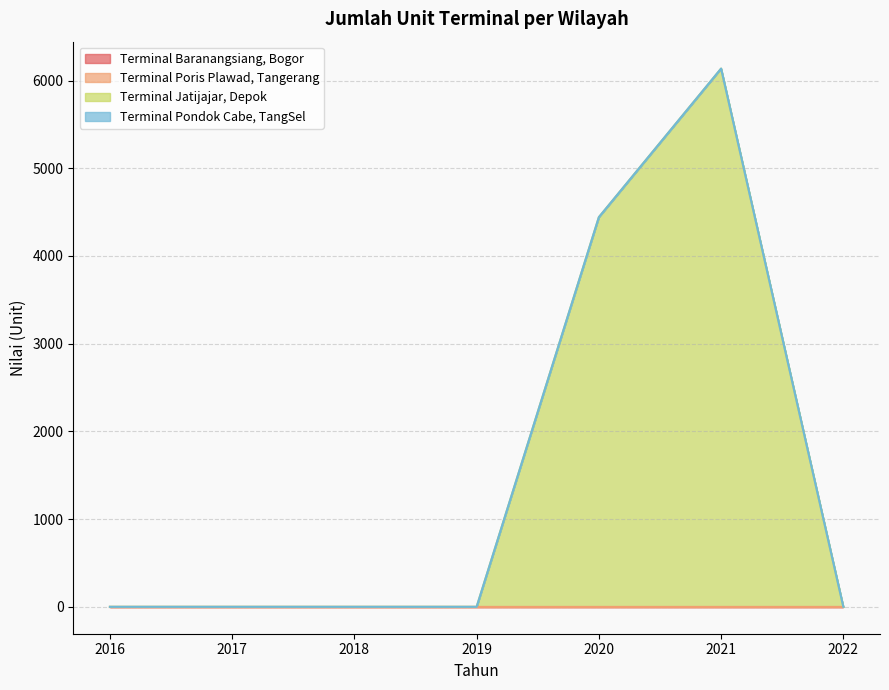

Does the chart have visible grid lines?

Yes